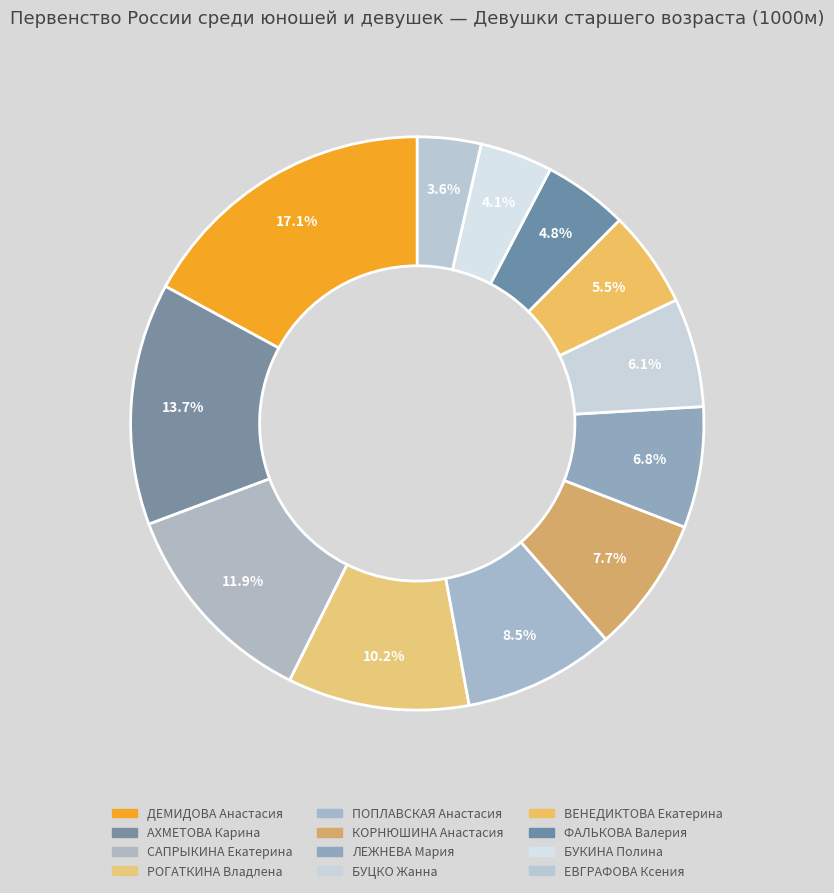

To the nearest percent, what is the difference between the largest and smallest slice percentages?

13%